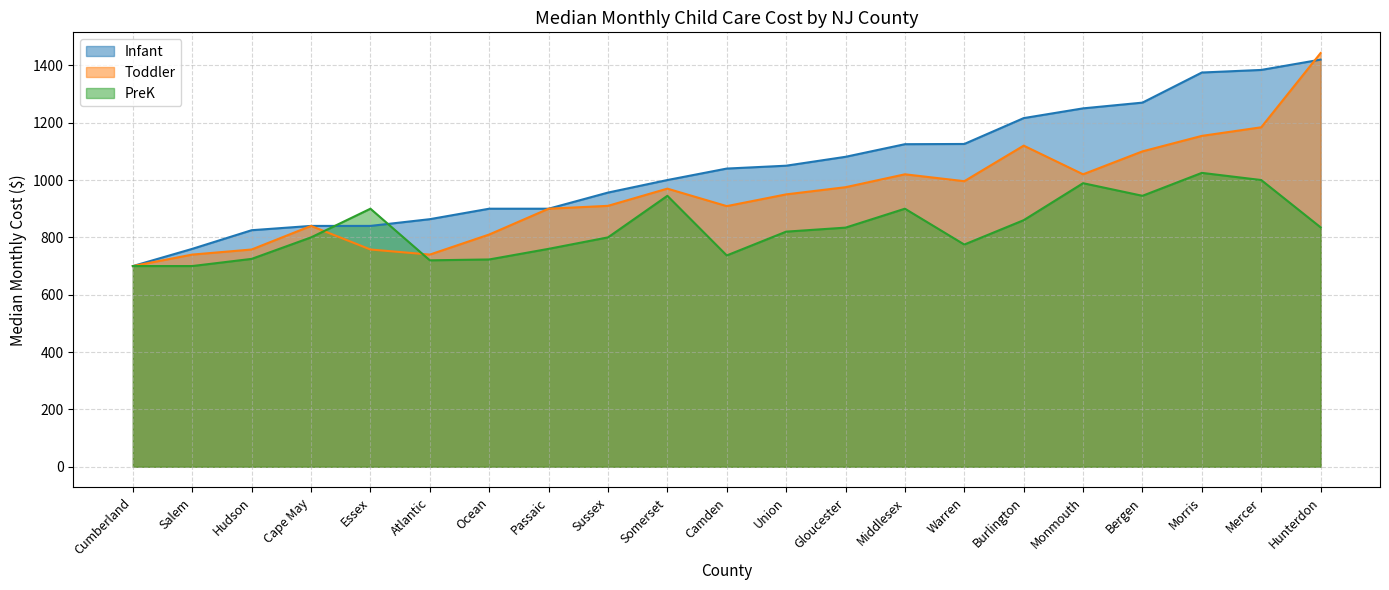

Where do Infant and PreK first cross each other?

Cape May and Essex